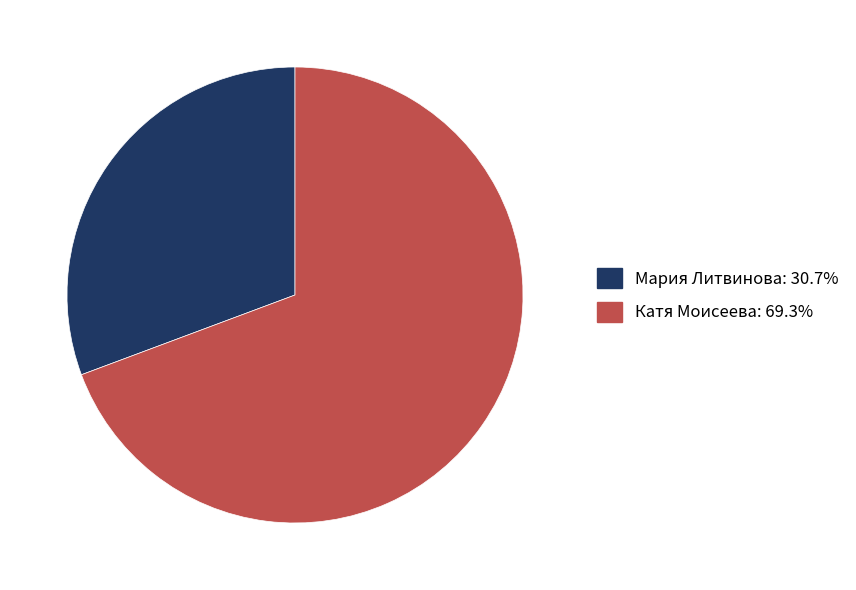

Do Катя Моисеева and Мария Литвинова together represent more than half of the pie?

Yes